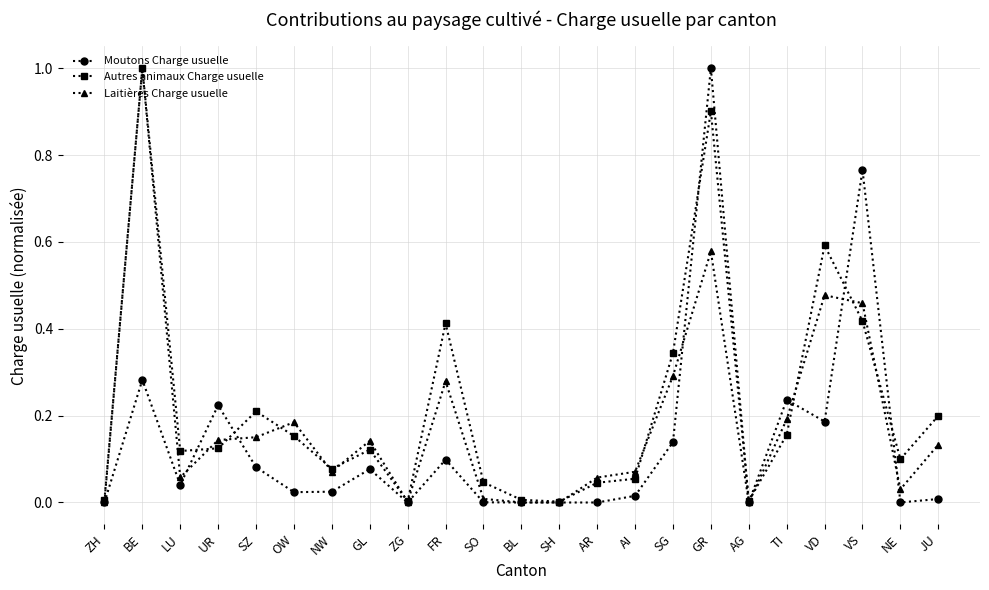

Does the chart display data point markers on the line(s)?

Yes